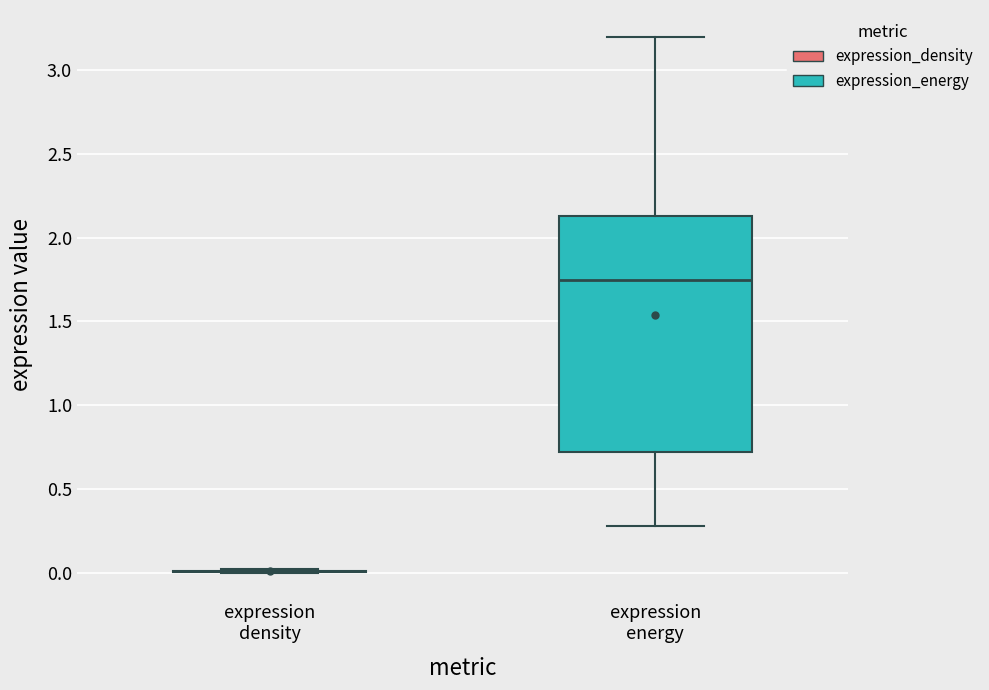

Reading left to right, read every box against the y-axis: the position of its median line, the range the box covers, and the ends of its whiskers. The values are not printed on the chart, so give them approximately, as read against the axis.

expression density: box collapsed to a line at 0.00, whiskers 0.00 to 0.00
expression energy: median 1.75, box 0.70 to 2.15, whiskers 0.30 to 3.20